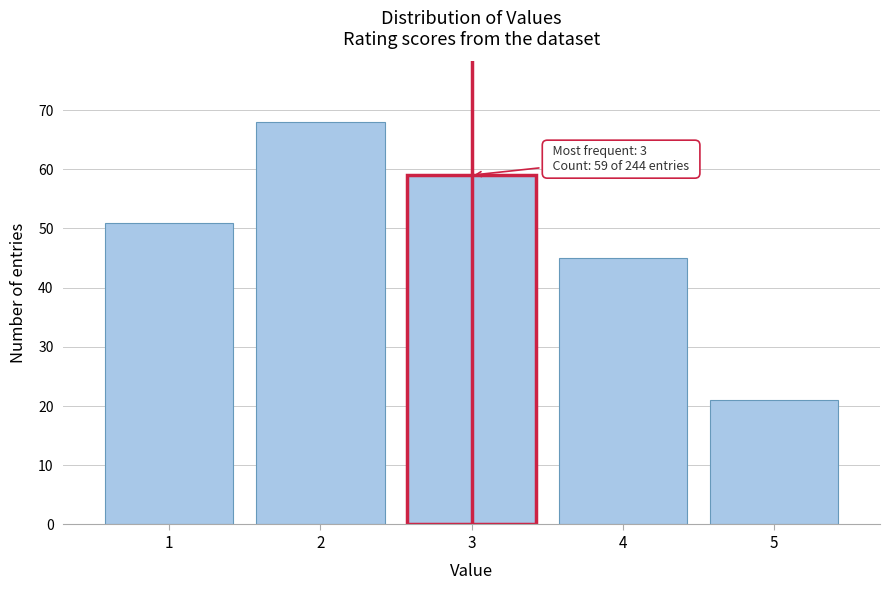

Reading right to left, what are all the values shown in this chart?

21	45	59	68	51